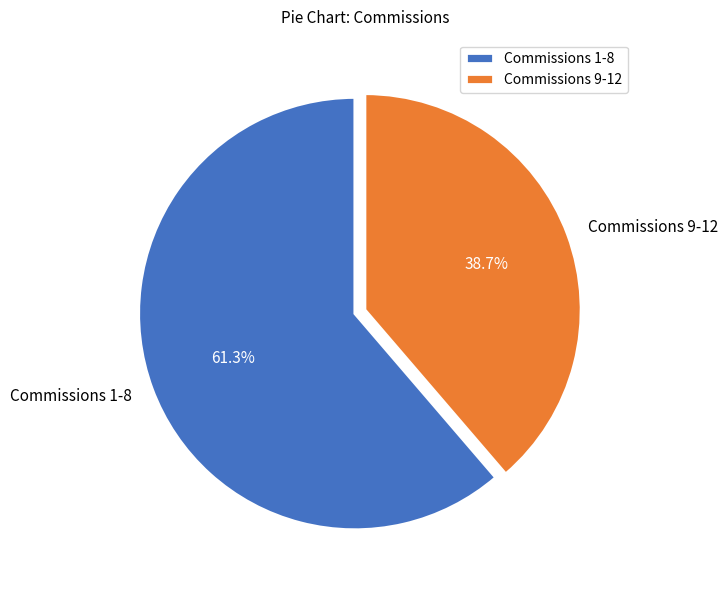

What is the largest slice in the pie chart?

Commissions 1-8